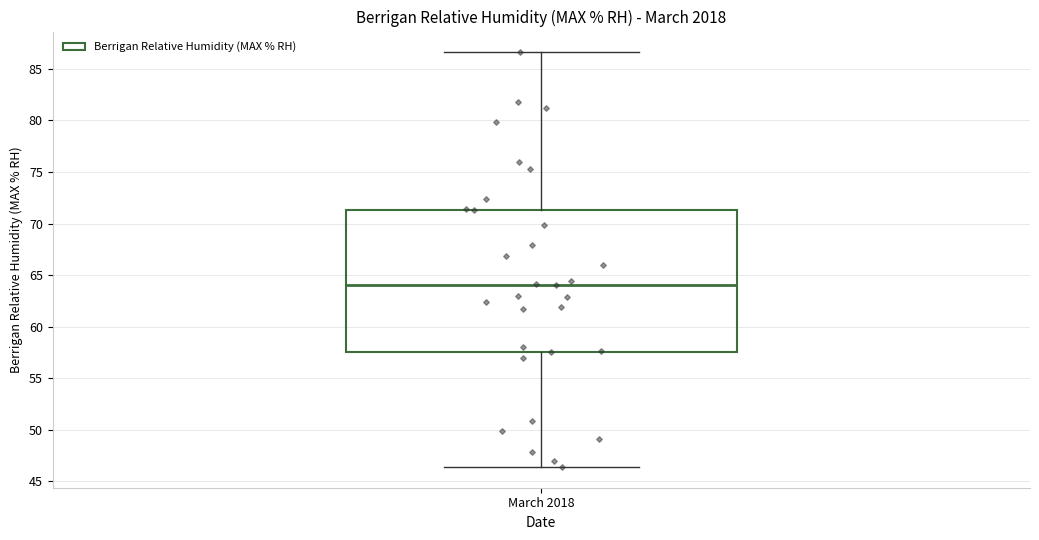

Read this box plot against the y-axis: the position of the median line, the range covered by the box, and the ends of both whiskers. The values are not printed on the chart, so give them approximately, as read against the axis.

median 64.0, box 57.5 to 71.5, whiskers 46.5 to 86.5